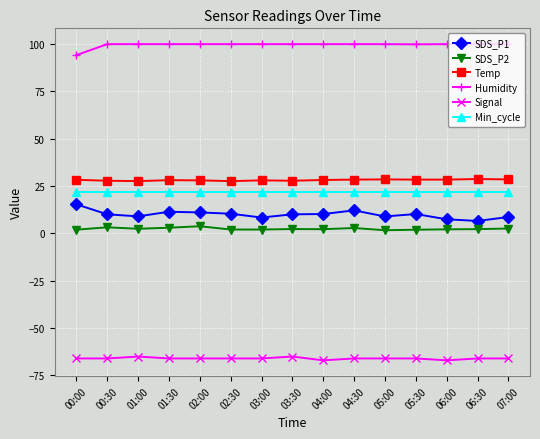

List the series in order of their peak value, highest first.

Humidity, Temp, Min_cycle, SDS_P1, SDS_P2, Signal